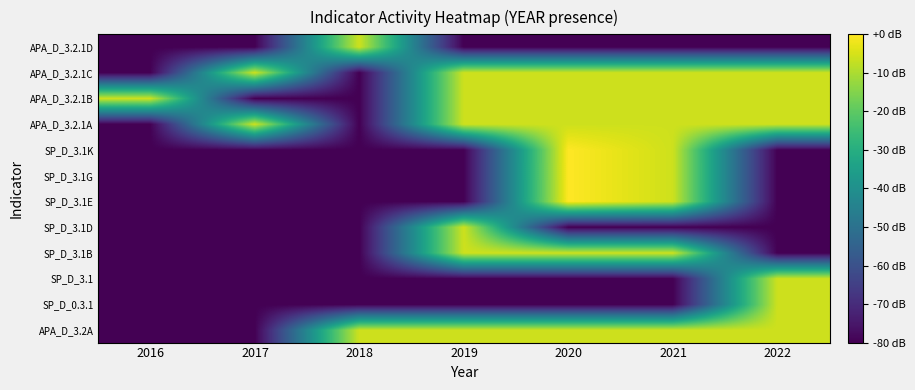

Reading left to right, transcribe all the data shown in this chart.

APA_D_3.2A: 2016=-80.0	2017=-80.0	2018=-6.0	2019=-6.0	2020=-6.0	2021=-6.0	2022=-6.0
SP_D_0.3.1: 2016=-80.0	2017=-80.0	2018=-80.0	2019=-80.0	2020=-80.0	2021=-80.0	2022=-6.0
SP_D_3.1: 2016=-80.0	2017=-80.0	2018=-80.0	2019=-80.0	2020=-80.0	2021=-80.0	2022=-6.0
SP_D_3.1B: 2016=-80.0	2017=-80.0	2018=-80.0	2019=-6.0	2020=-6.0	2021=-6.0	2022=-80.0
SP_D_3.1D: 2016=-80.0	2017=-80.0	2018=-80.0	2019=-6.0	2020=-80.0	2021=-80.0	2022=-80.0
SP_D_3.1E: 2016=-80.0	2017=-80.0	2018=-80.0	2019=-80.0	2020=0.0	2021=-6.0	2022=-80.0
SP_D_3.1G: 2016=-80.0	2017=-80.0	2018=-80.0	2019=-80.0	2020=0.0	2021=-6.0	2022=-80.0
SP_D_3.1K: 2016=-80.0	2017=-80.0	2018=-80.0	2019=-80.0	2020=0.0	2021=-6.0	2022=-80.0
APA_D_3.2.1A: 2016=-80.0	2017=-6.0	2018=-80.0	2019=-6.0	2020=-6.0	2021=-6.0	2022=-6.0
APA_D_3.2.1B: 2016=-6.0	2017=-80.0	2018=-80.0	2019=-6.0	2020=-6.0	2021=-6.0	2022=-6.0
APA_D_3.2.1C: 2016=-80.0	2017=-6.0	2018=-80.0	2019=-6.0	2020=-6.0	2021=-6.0	2022=-6.0
APA_D_3.2.1D: 2016=-80.0	2017=-80.0	2018=-6.0	2019=-80.0	2020=-80.0	2021=-80.0	2022=-80.0